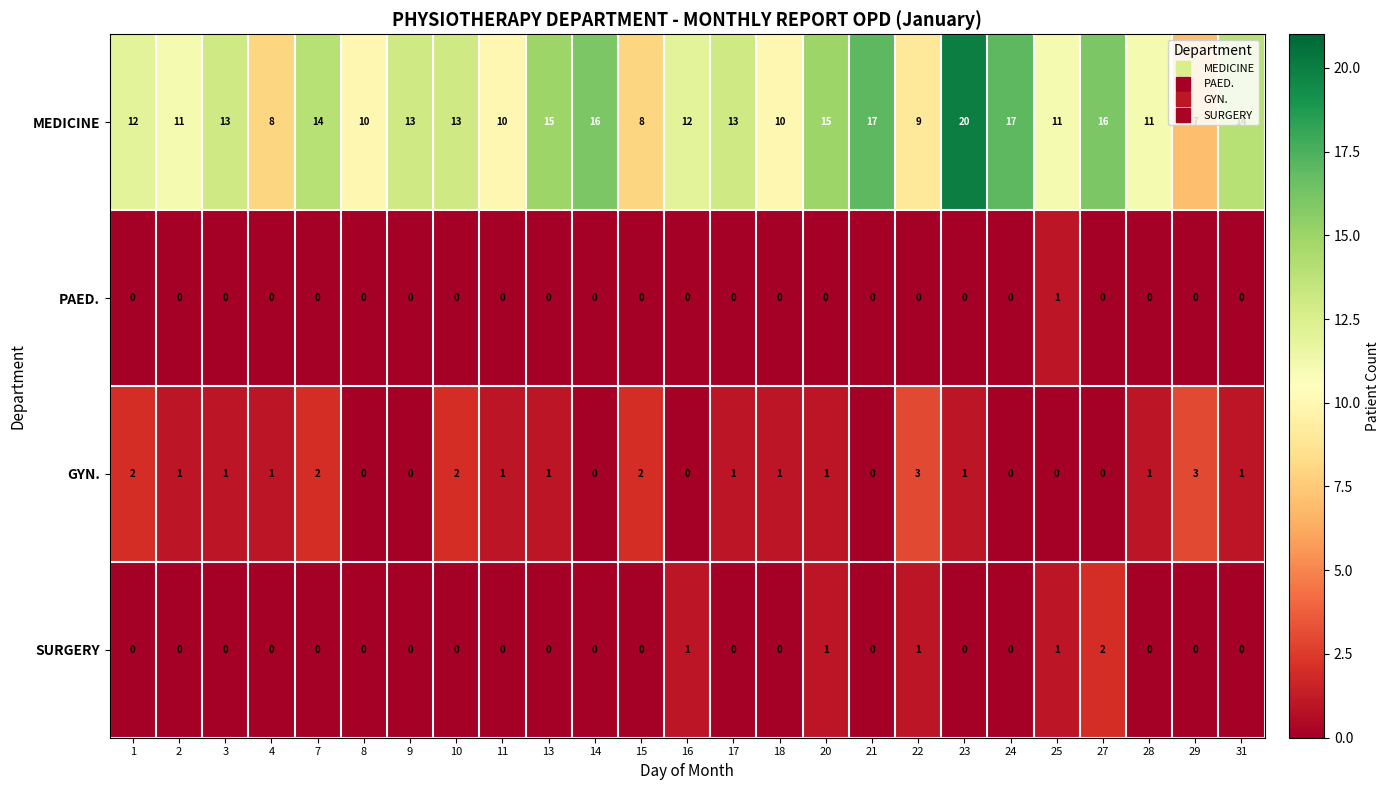

Count the number of data series in this chart.

4